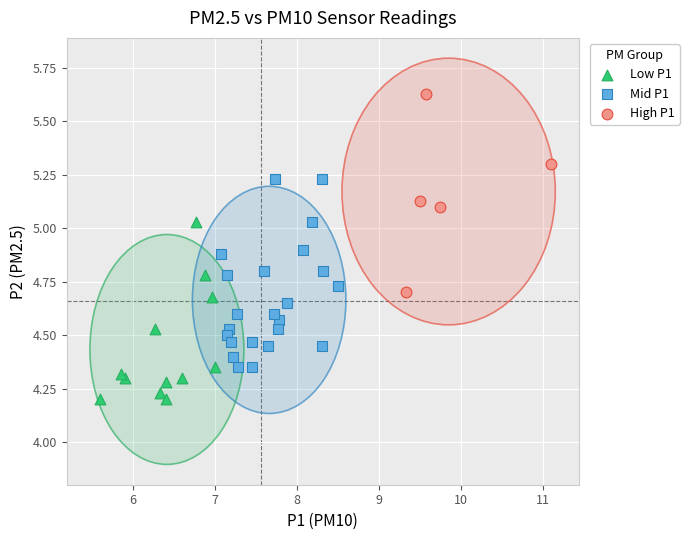

Which series contains the highest Y value?

High P1